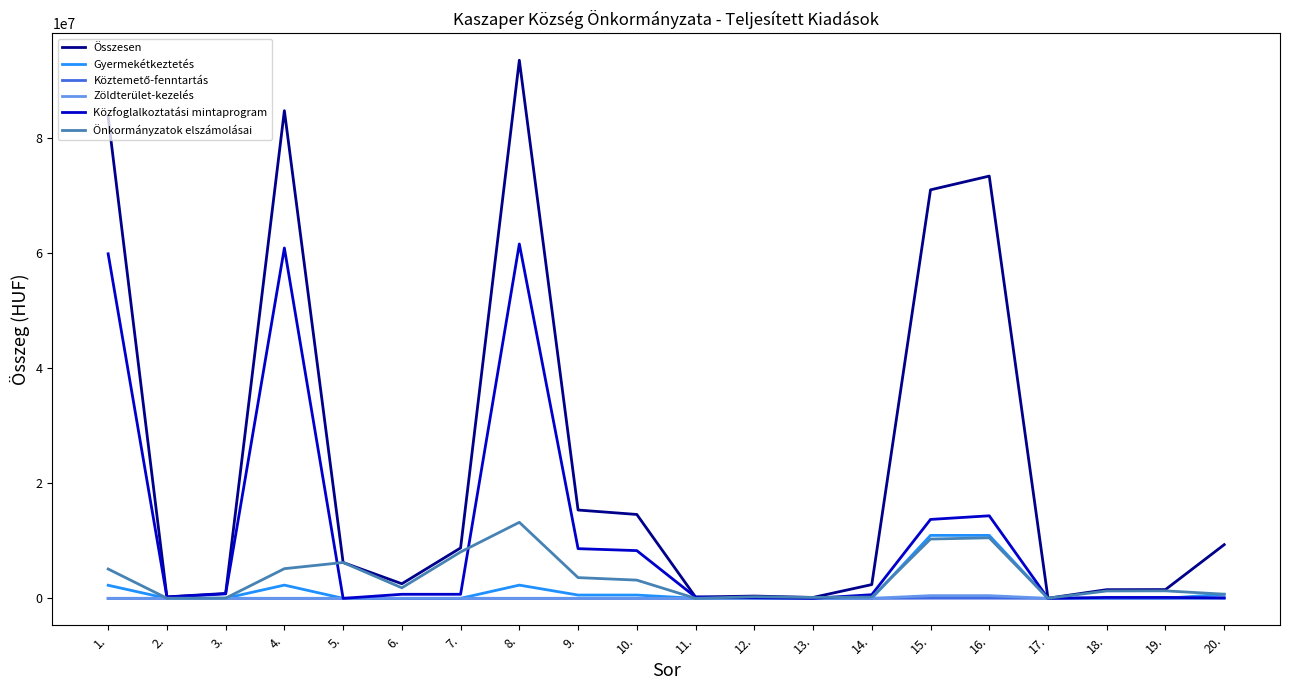

True or false: Közfoglalkoztatási mintaprogram has a value of 105986223 at 4..

False